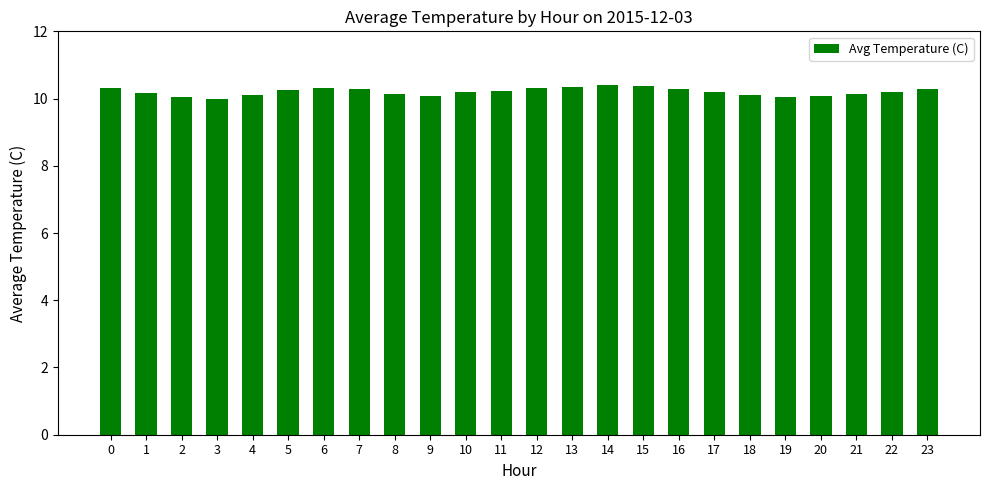

Is it true that the value at 1 is 10.2?

True